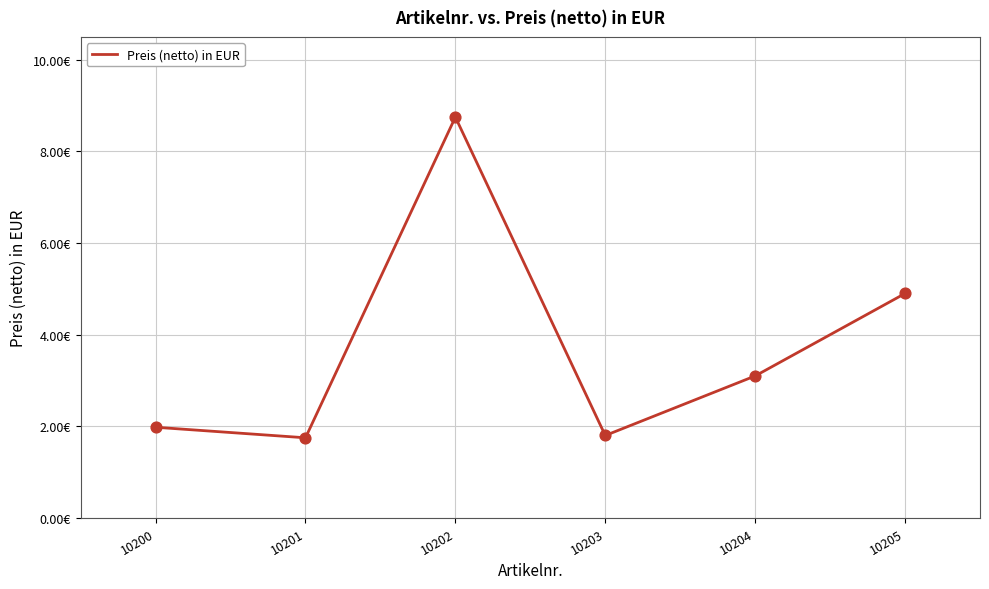

Does the chart have visible grid lines?

Yes